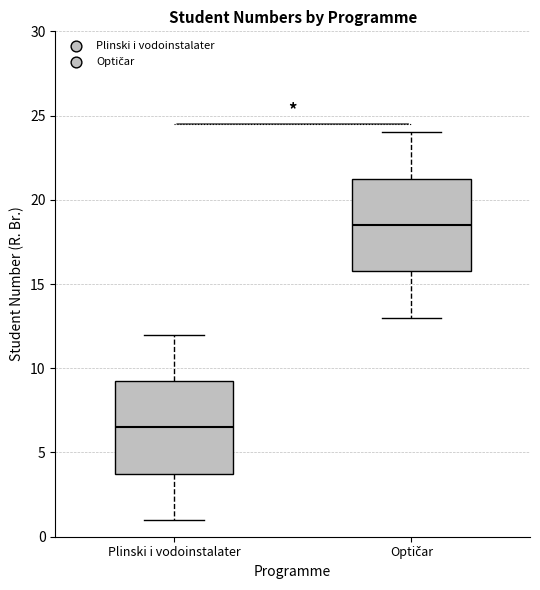

Reading left to right, read every box against the y-axis: the position of its median line, the range the box covers, and the ends of its whiskers. The values are not printed on the chart, so give them approximately, as read against the axis.

Plinski i vodoinstalater: median 6.5, box 4.0 to 9.5, whiskers 1.0 to 12.0
Optičar: median 18.5, box 16.0 to 21.5, whiskers 13.0 to 24.0